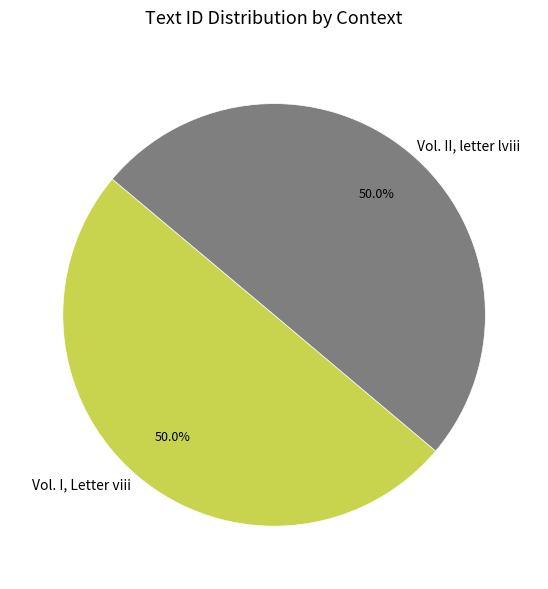

True or false: Vol. II, letter lviii accounts for 36% of the total.

False